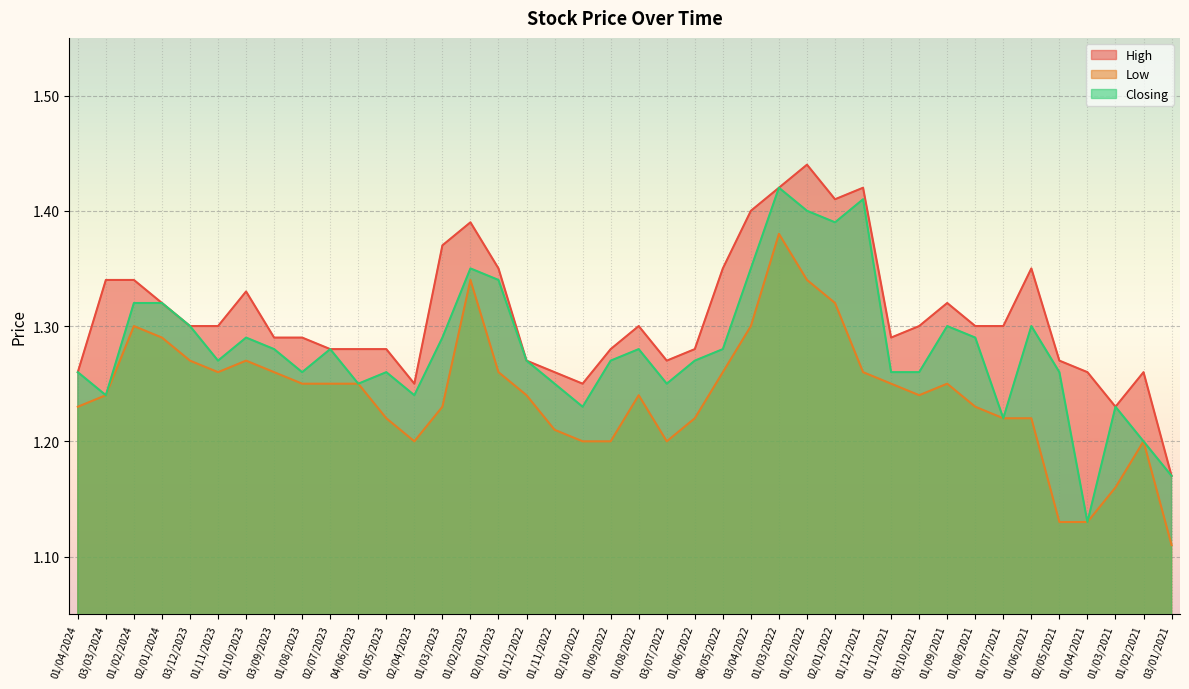

In High, how many points are higher than both neighbors (excluding endpoints)?

8